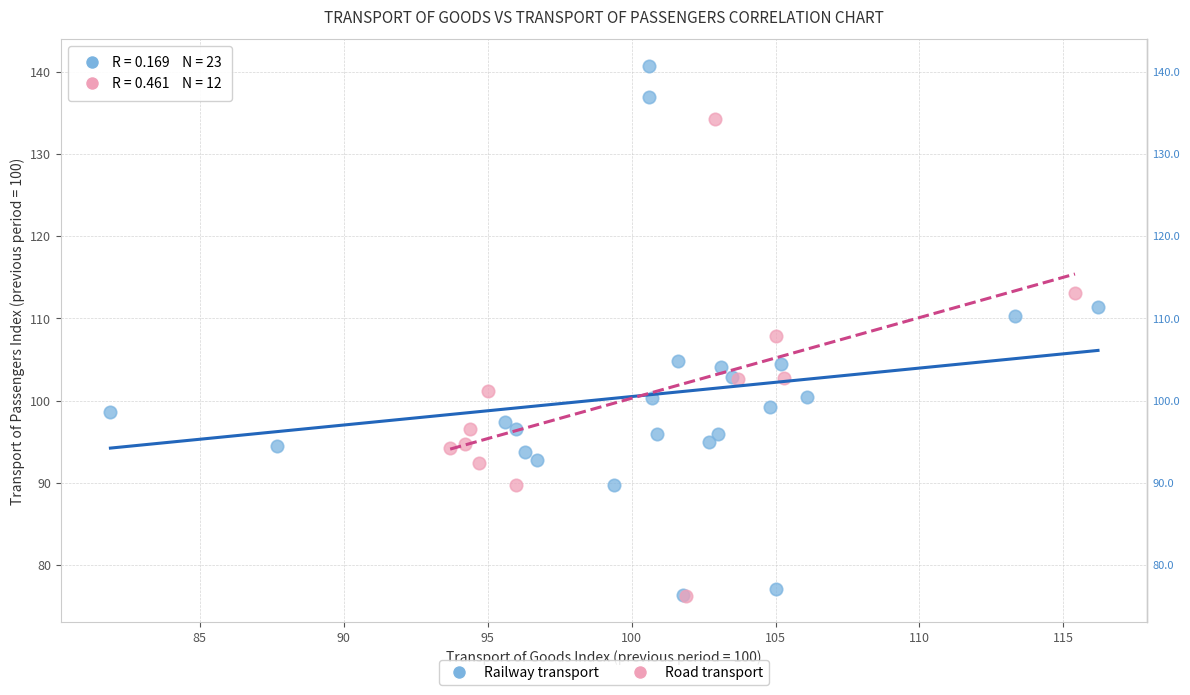

Which series contains the highest Y value?

Railway transport